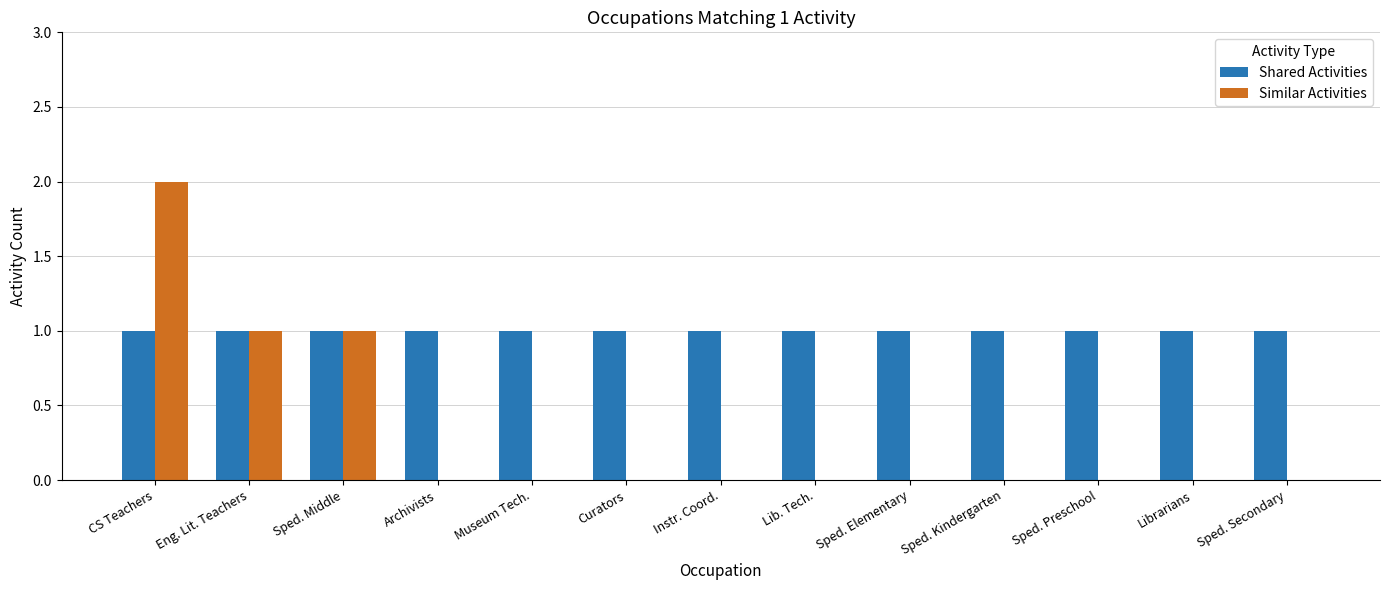

Count the number of categories in the chart.

13